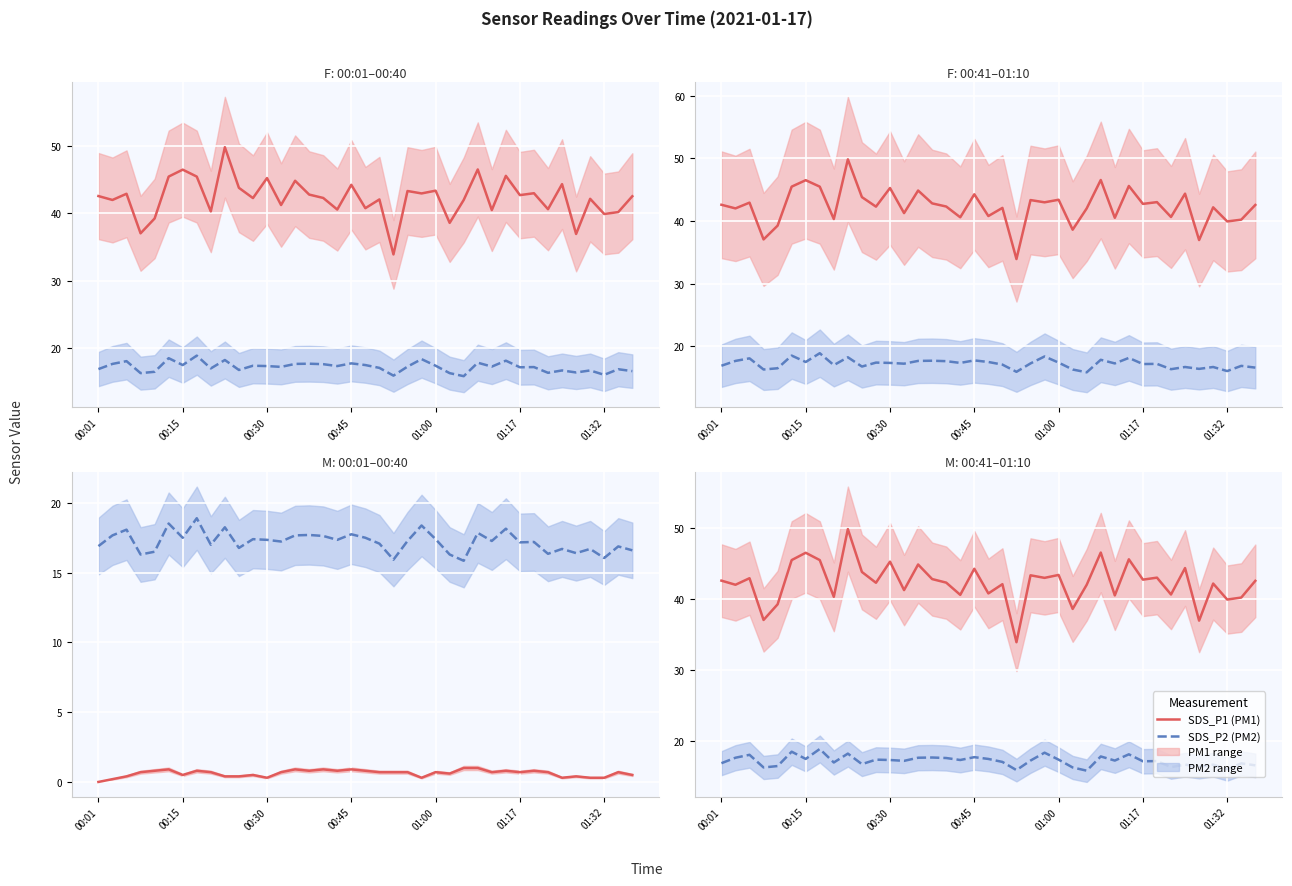

What value does the SDS_P1 (PM1) series have at 01:00?

43.4